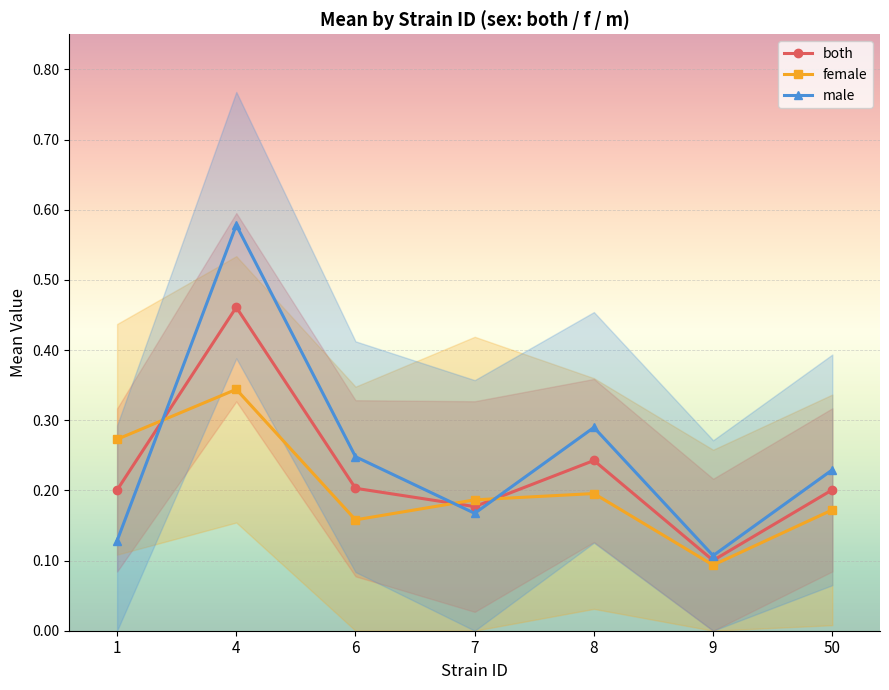

Between 6 and 50, which is larger?

6